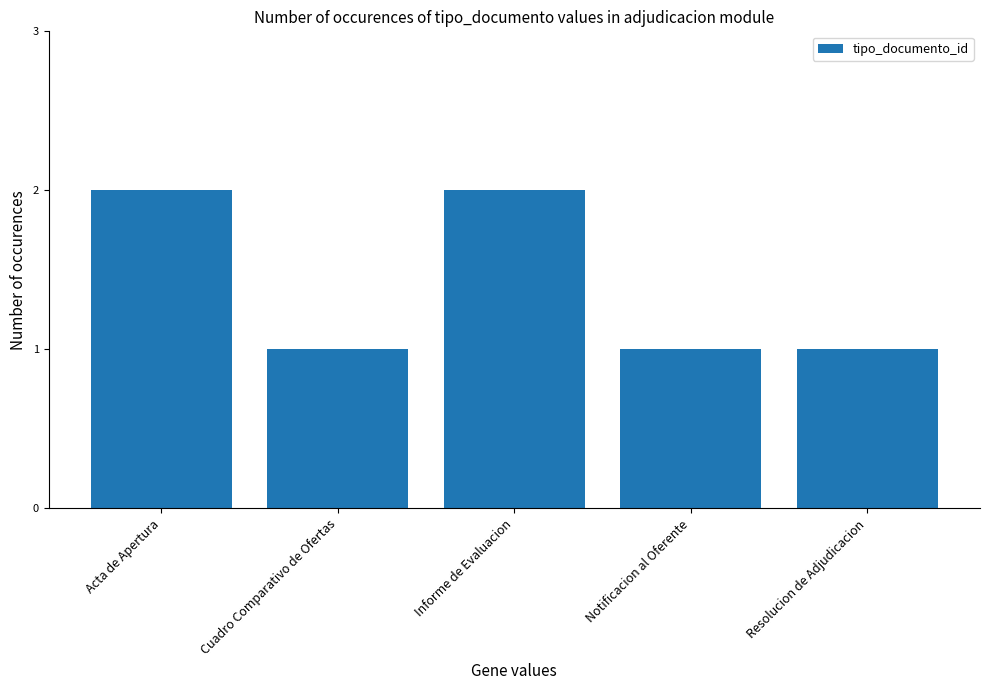

What is the difference between the maximum and minimum values?

1